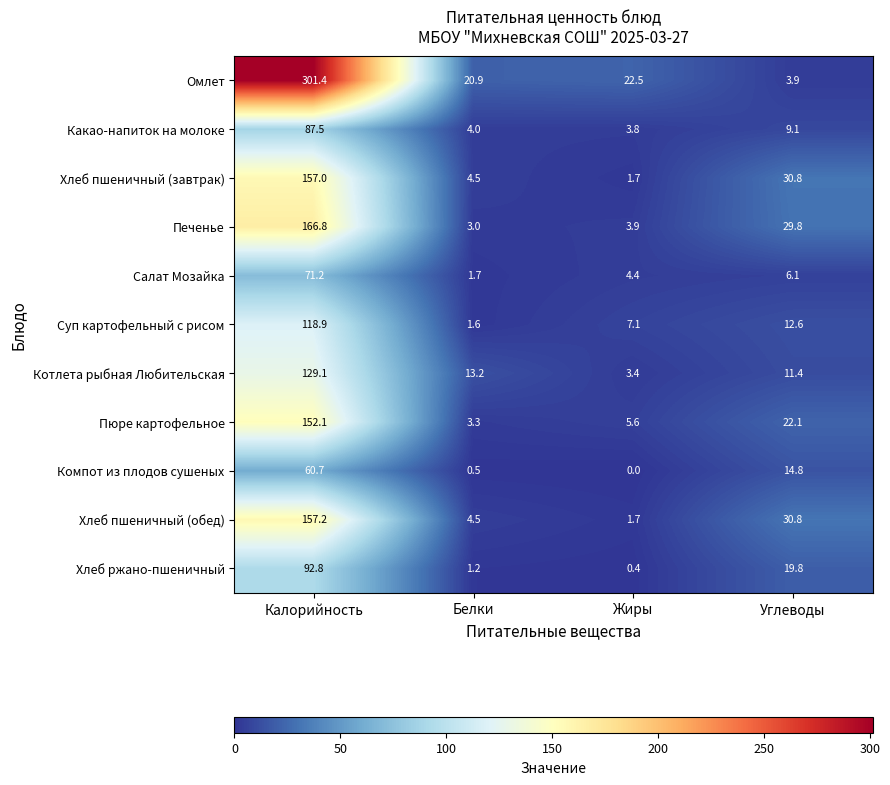

Which series has the widest spread of values?

Омлет